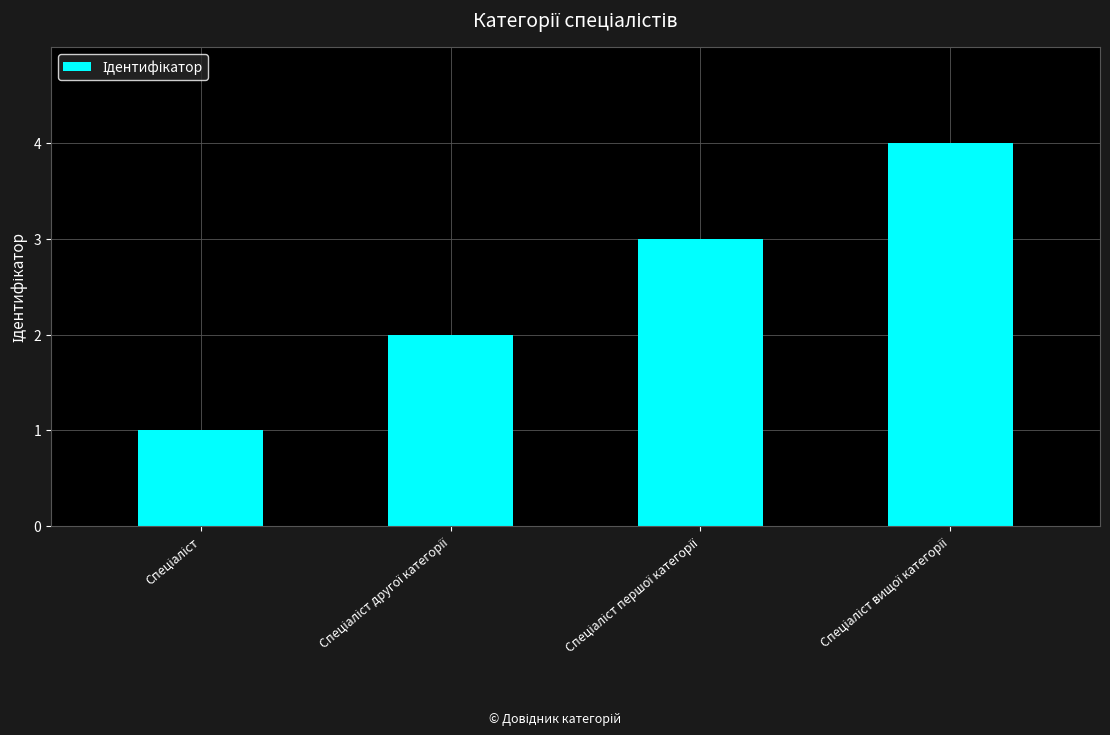

What is the sum of all values?

10